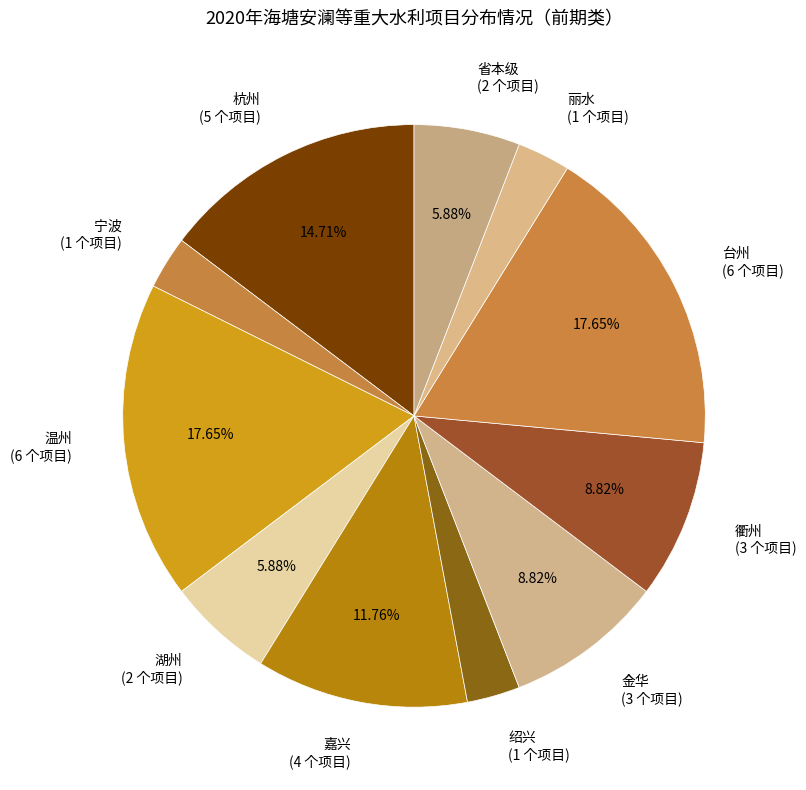

To the nearest percent, what portion does 湖州 represent?

6%